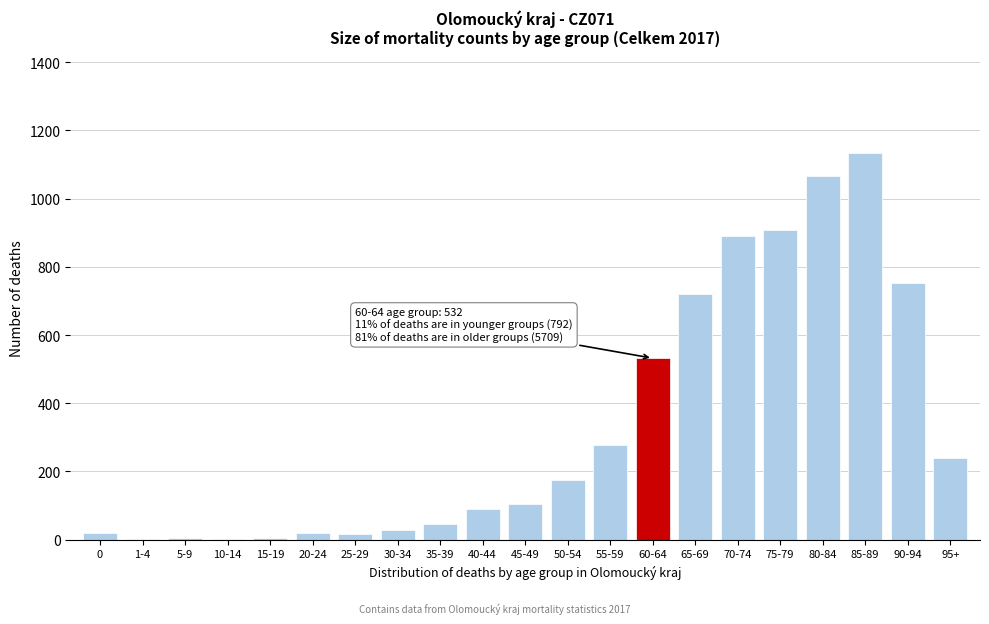

Where is the data nearest to the value 568?

60-64